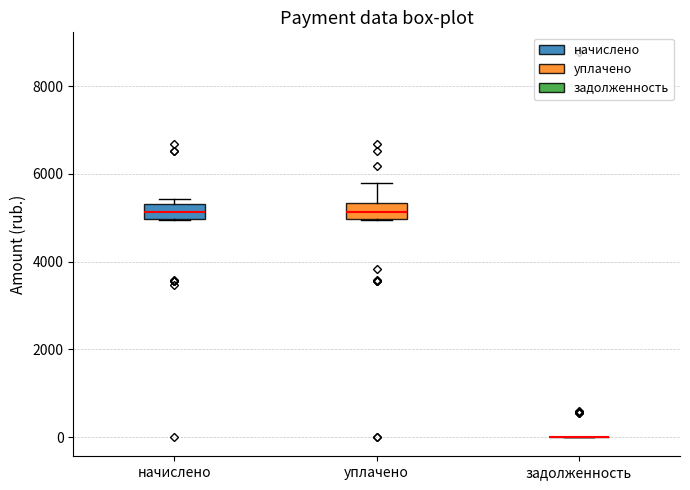

Reading left to right, transcribe this box plot: for each box, give where its median line is, the range the box spans, and where its two whiskers end, as read against the y-axis. The values are not printed on the chart, so give them approximately, as read against the axis.

начислено: median 5200, box 5000 to 5400, whiskers 5000 to 5400 (just above the box's upper edge)
уплачено: median 5200, box 5000 to 5400, whiskers 5000 to 5800
задолженность: box collapsed to a line at 0, whiskers 0 to 0